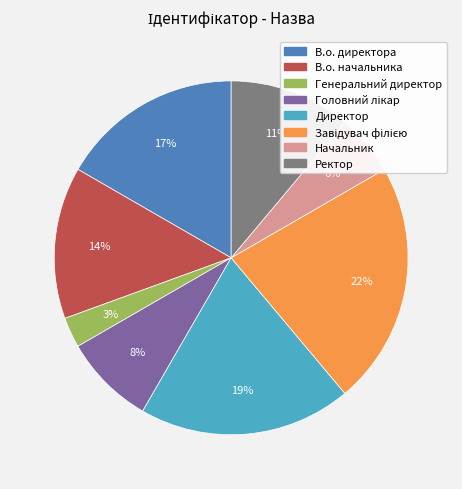

The Начальник slice represents 1% of the pie. True or false?

False